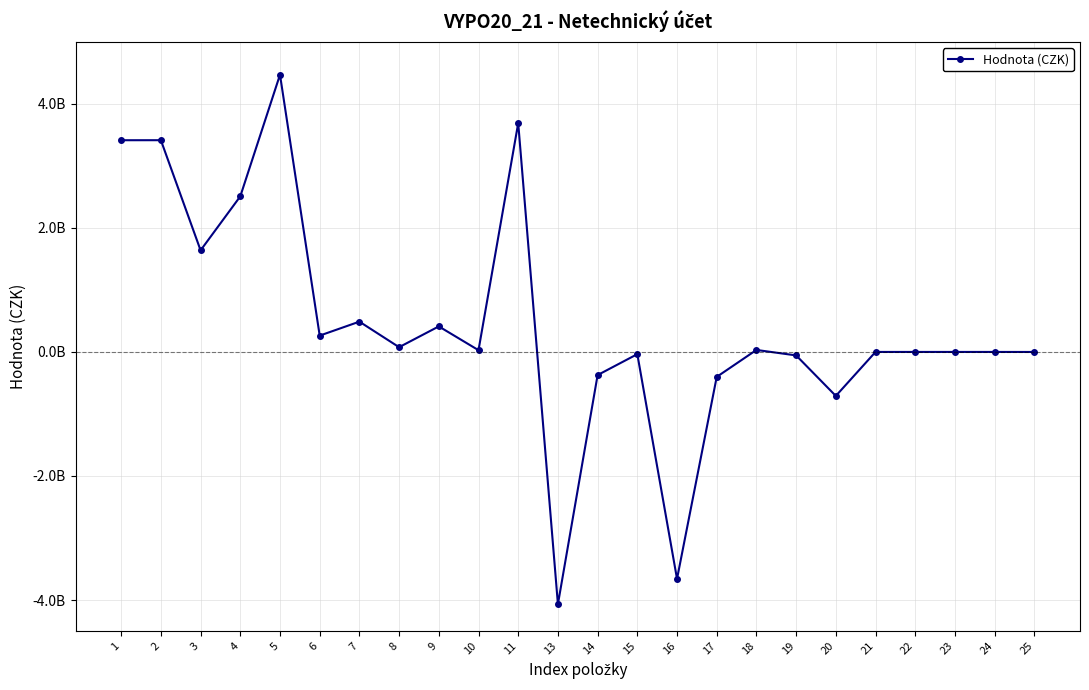

Rank the categories by value from lowest to highest.

13, 16, 20, 17, 14, 19, 15, 25, 21, 22, 23, 24, 10, 18, 8, 6, 9, 7, 3, 4, 1, 2, 11, 5